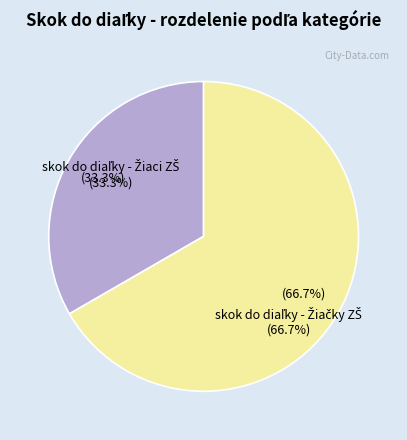

Is there a majority slice in this chart?

Yes